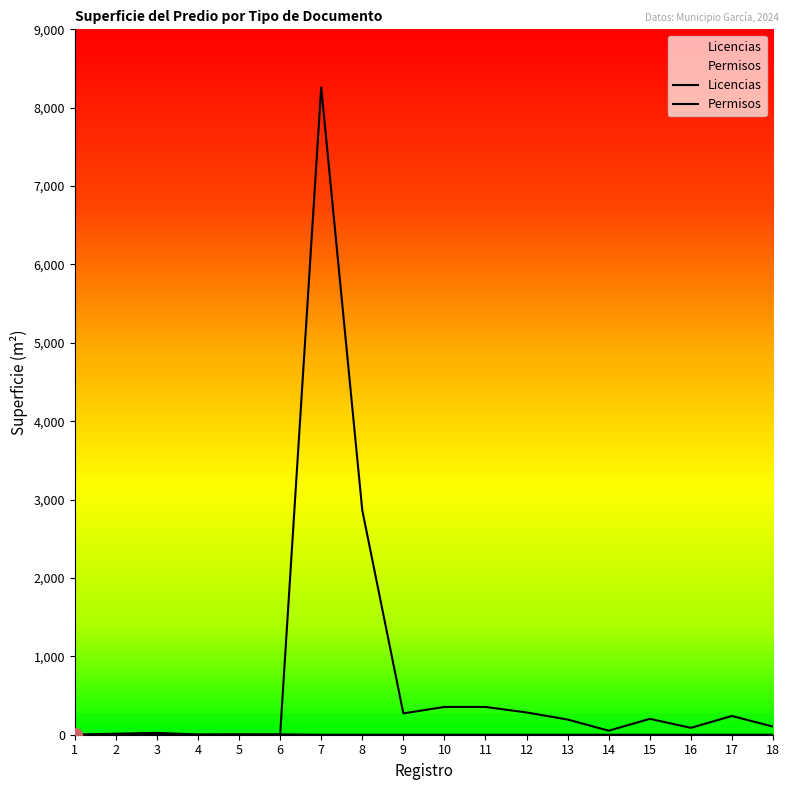

What are all the series names shown in the legend?

Licencias, Permisos